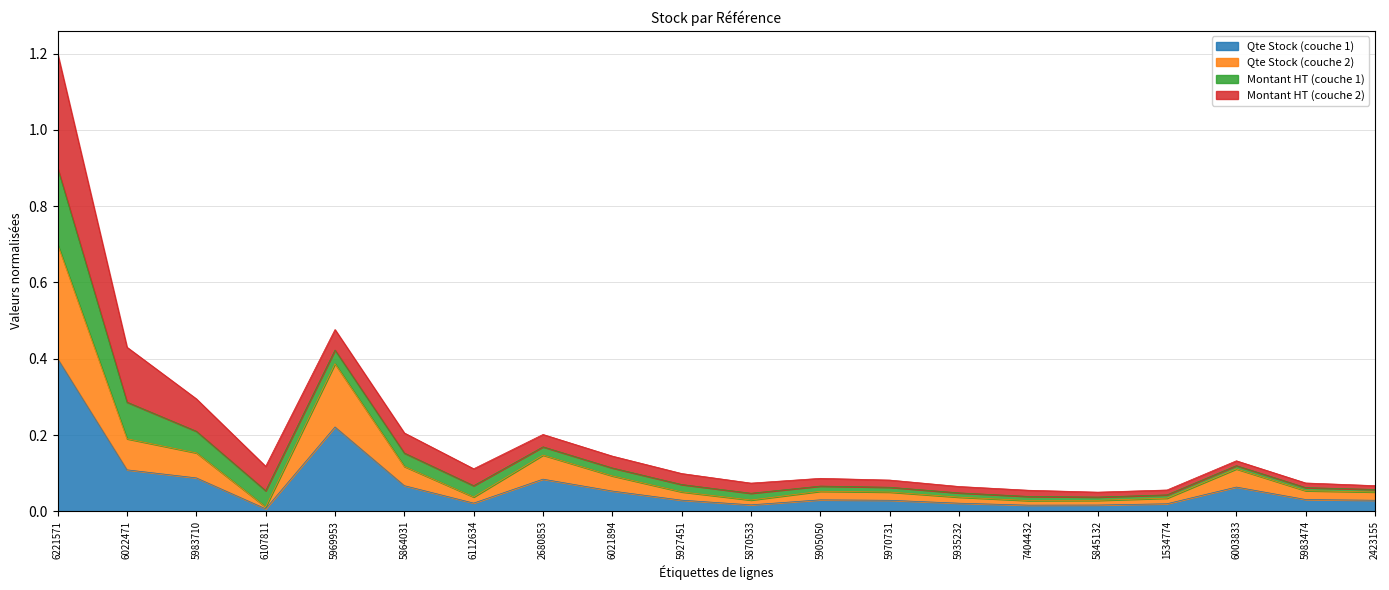

At which category does the chart reach its peak across all series?

6221571